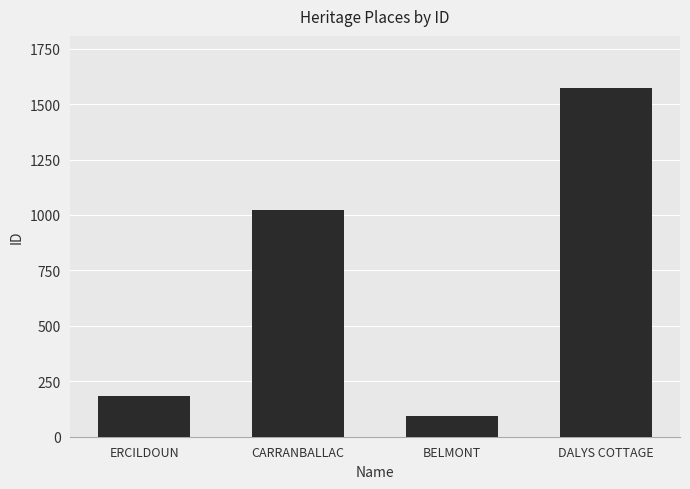

What is the label of the 1st bar from the right?

DALYS COTTAGE